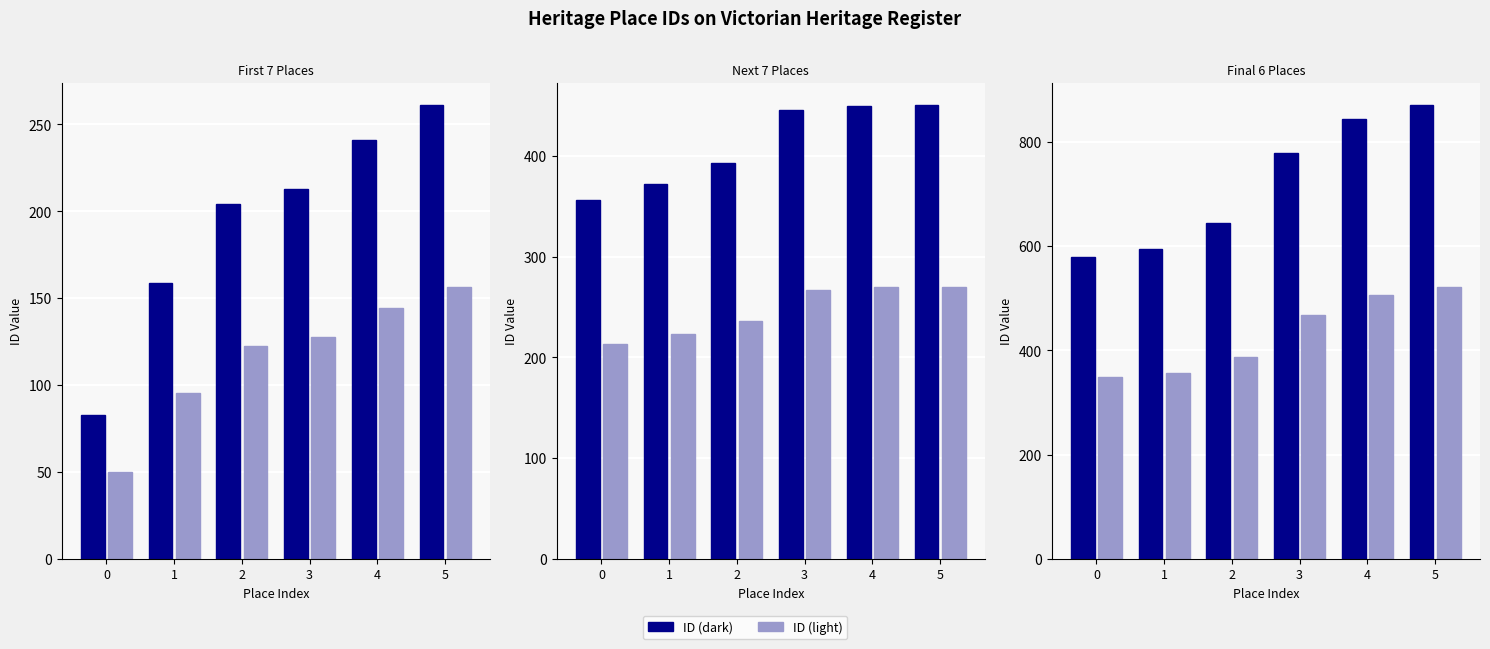

List the series in order of their overall mean, highest first.

ID (solid), ID (lighter)